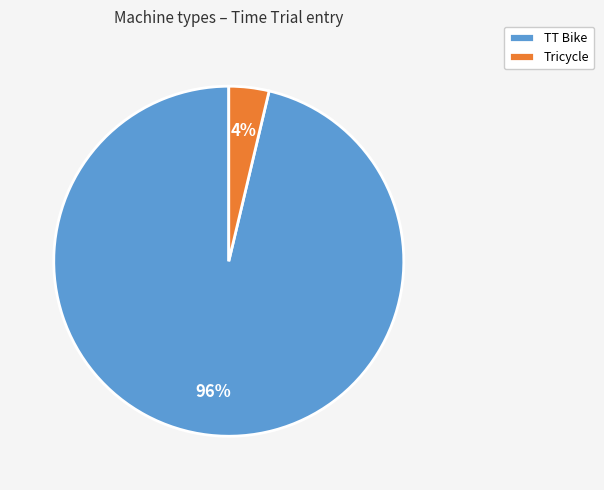

To the nearest percent, what is the combined percentage of TT Bike and Tricycle?

100%